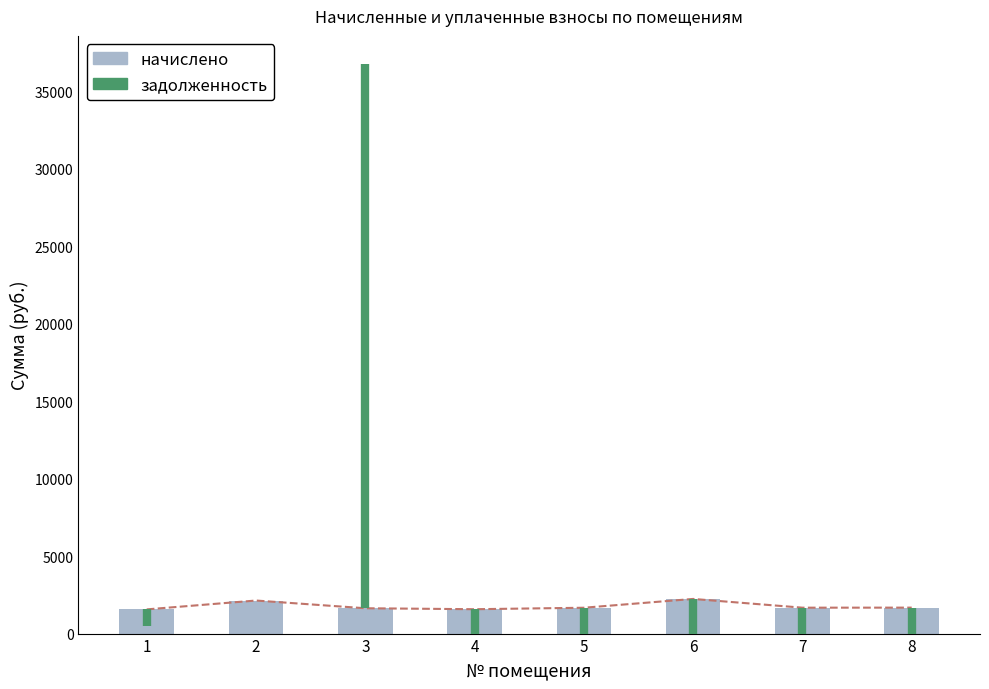

What is the total value across all series at 4?

1572.7